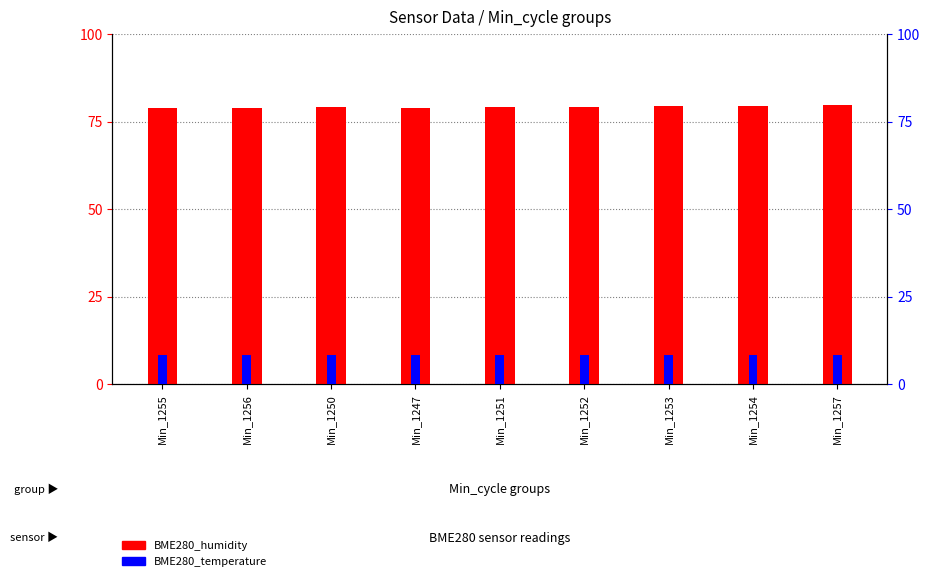

What is the label of the 3rd bar from the left?

Min_1250